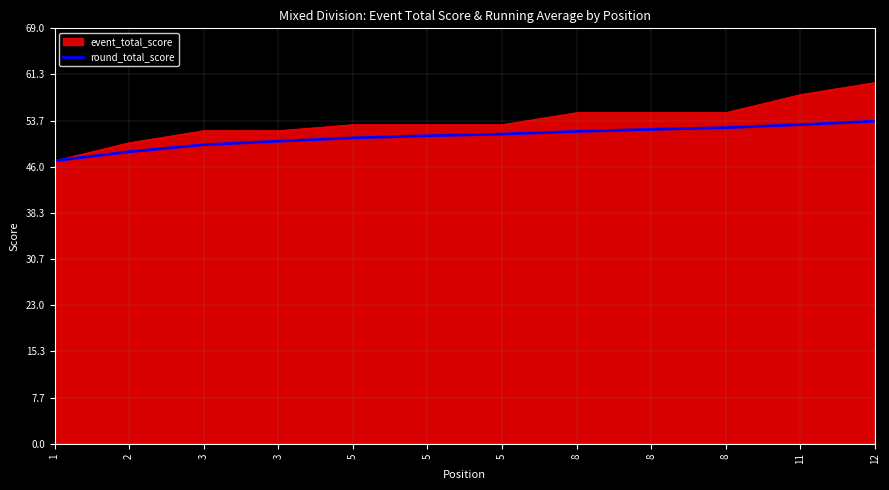

What is the greatest value displayed?

60.0